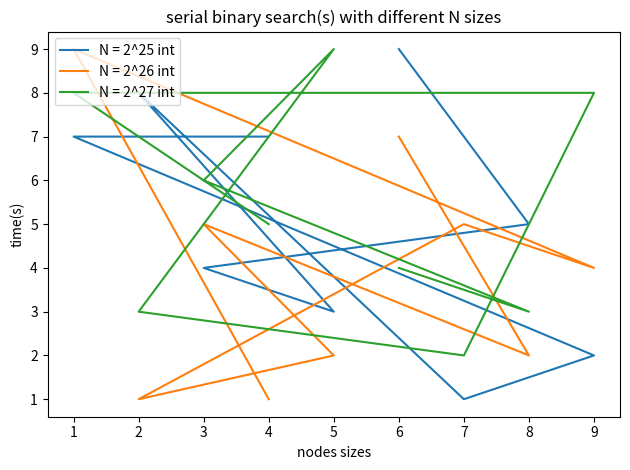

What is the difference between the N = 2^26 int values at 4 and 1?

8